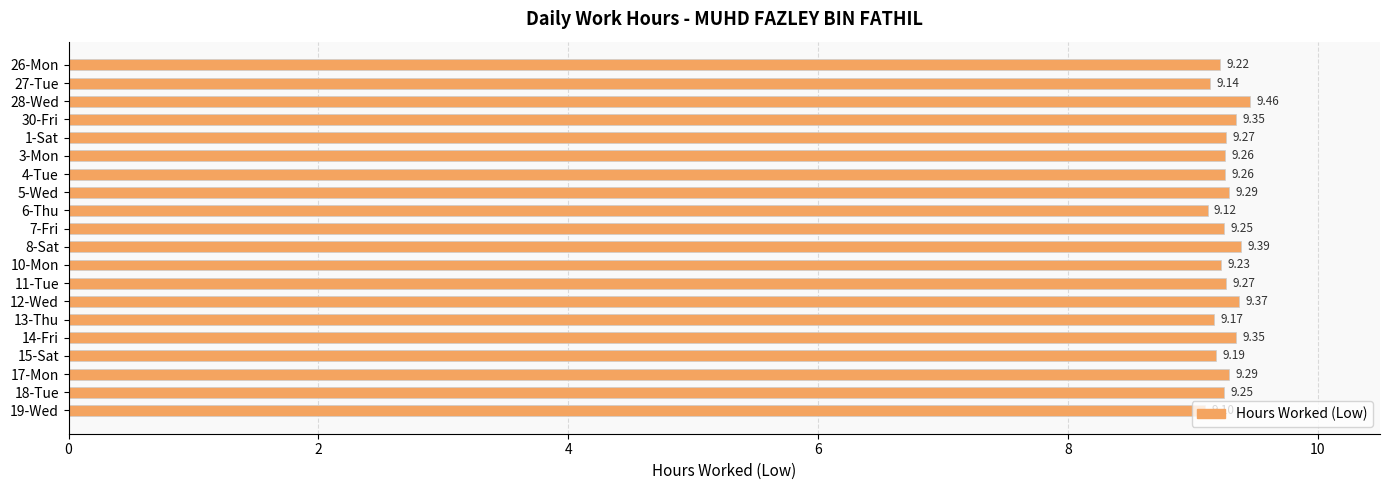

What is the ratio of the value at 15-Sat to the value at 17-Mon?

1.0